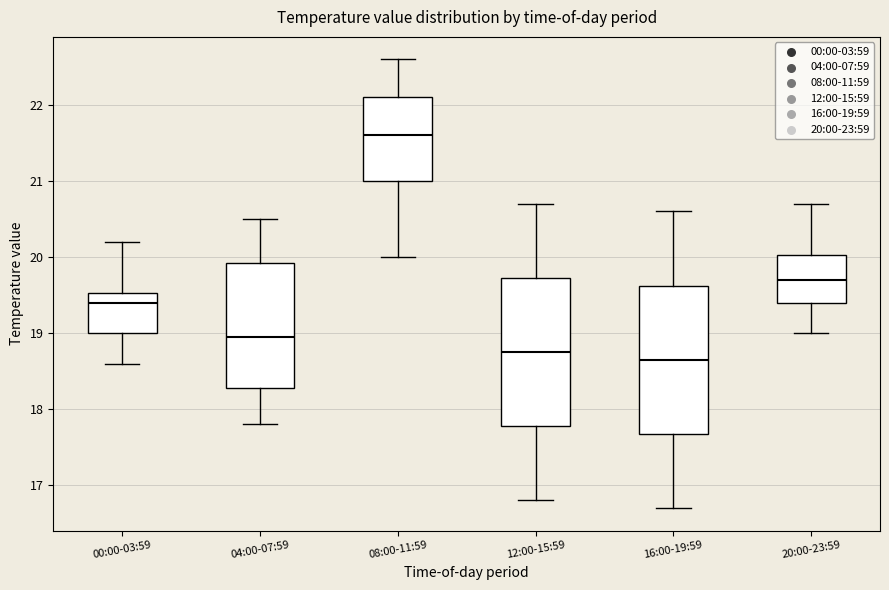

Reading left to right, read every box against the y-axis: the position of its median line, the range the box covers, and the ends of its whiskers. The values are not printed on the chart, so give them approximately, as read against the axis.

00:00-03:59: median 19.4, box 19.0 to 19.5, whiskers 18.6 to 20.2
04:00-07:59: median 19.0, box 18.3 to 19.9, whiskers 17.8 to 20.5
08:00-11:59: median 21.6, box 21.0 to 22.1, whiskers 20.0 to 22.6
12:00-15:59: median 18.8, box 17.8 to 19.7, whiskers 16.8 to 20.7
16:00-19:59: median 18.7, box 17.7 to 19.6, whiskers 16.7 to 20.6
20:00-23:59: median 19.7, box 19.4 to 20.0, whiskers 19.0 to 20.7